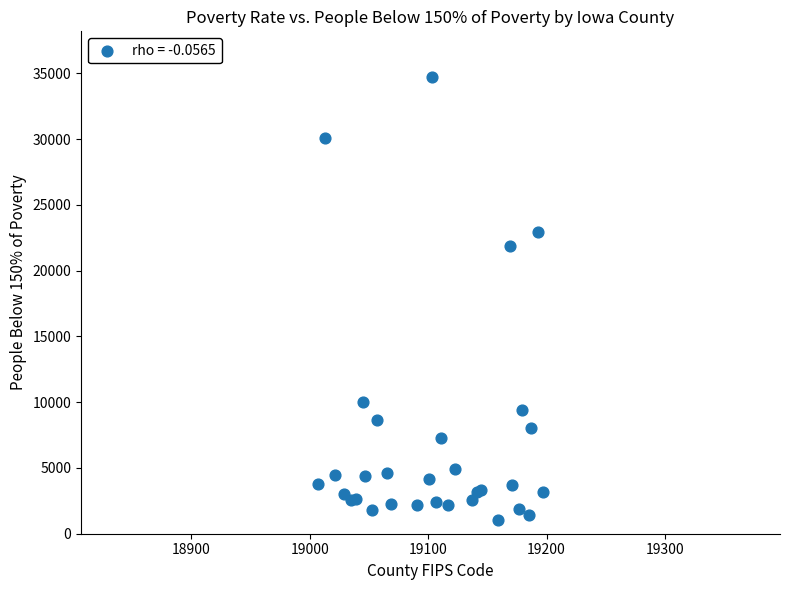

What Y value in the scatter plot is closest to 17876?

21906